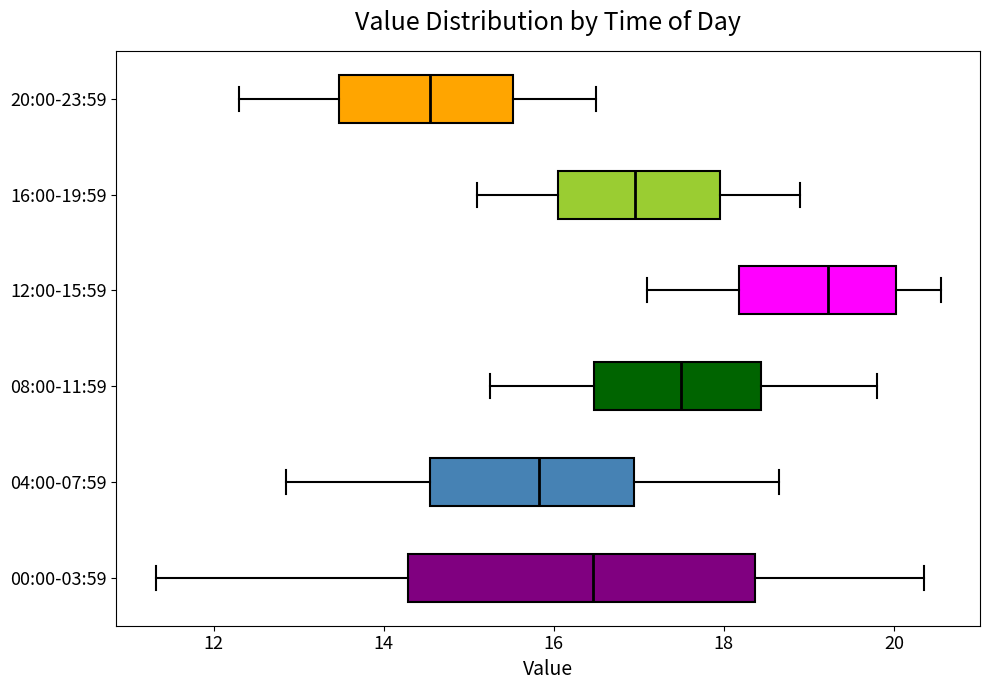

Which box's median line is the furthest to the right?

12:00-15:59